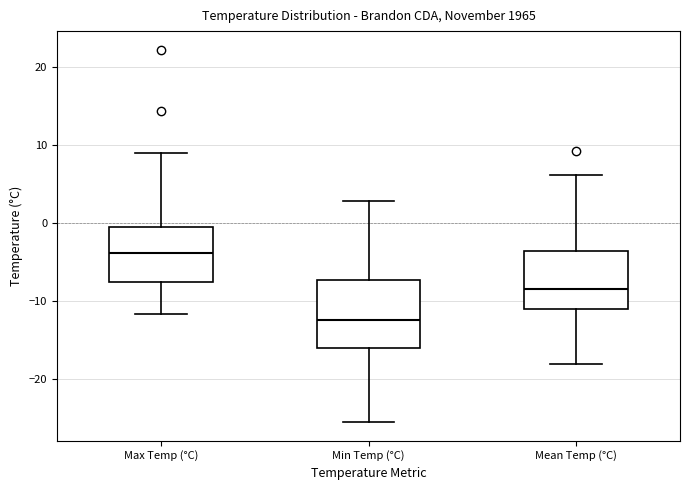

Reading left to right, read every box against the y-axis: the position of its median line, the range the box covers, and the ends of its whiskers. The values are not printed on the chart, so give them approximately, as read against the axis.

Max Temp (°C): median -4, box -8 to -1, whiskers -12 to 9
Min Temp (°C): median -12, box -16 to -7, whiskers -26 to 3
Mean Temp (°C): median -8, box -11 to -4, whiskers -18 to 6